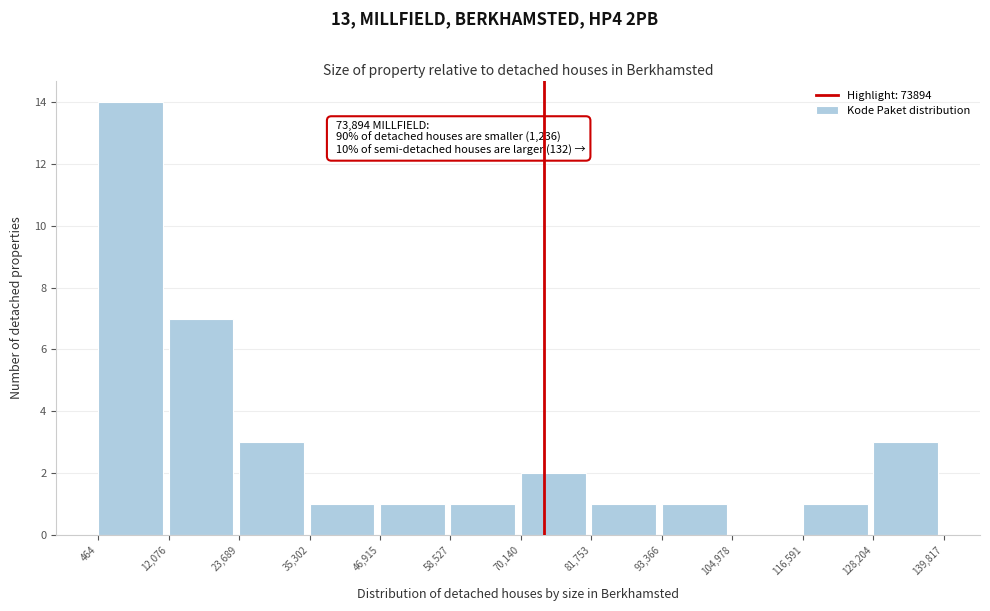

Which range on the x-axis has the tallest bar?

464 to 12,076